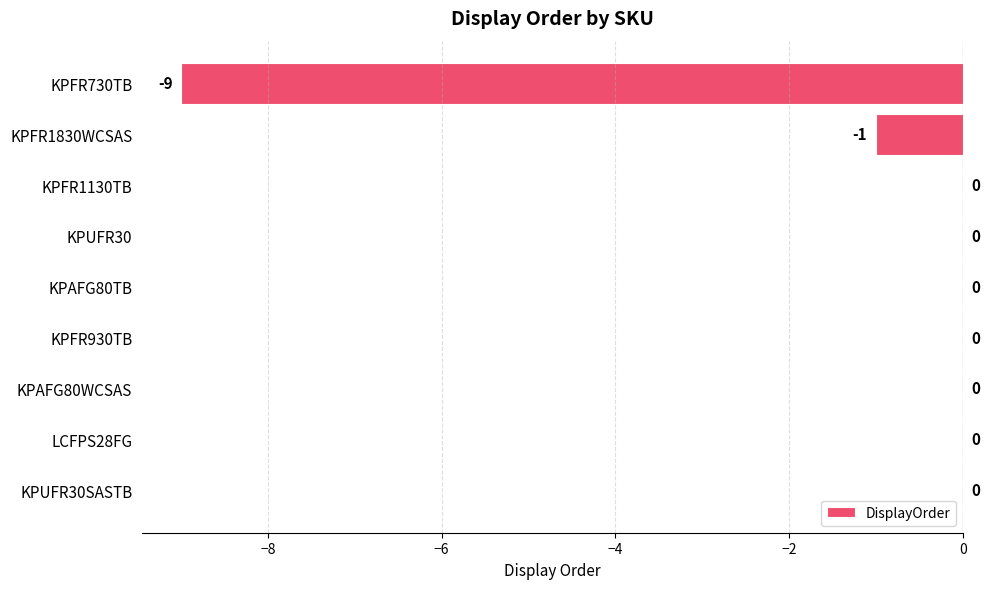

Reading top to bottom, list all the values displayed in this chart.

KPFR730TB=-9	KPFR1830WCSAS=-1	KPFR1130TB=0	KPUFR30=0	KPAFG80TB=0	KPFR930TB=0	KPAFG80WCSAS=0	LCFPS28FG=0	KPUFR30SASTB=0